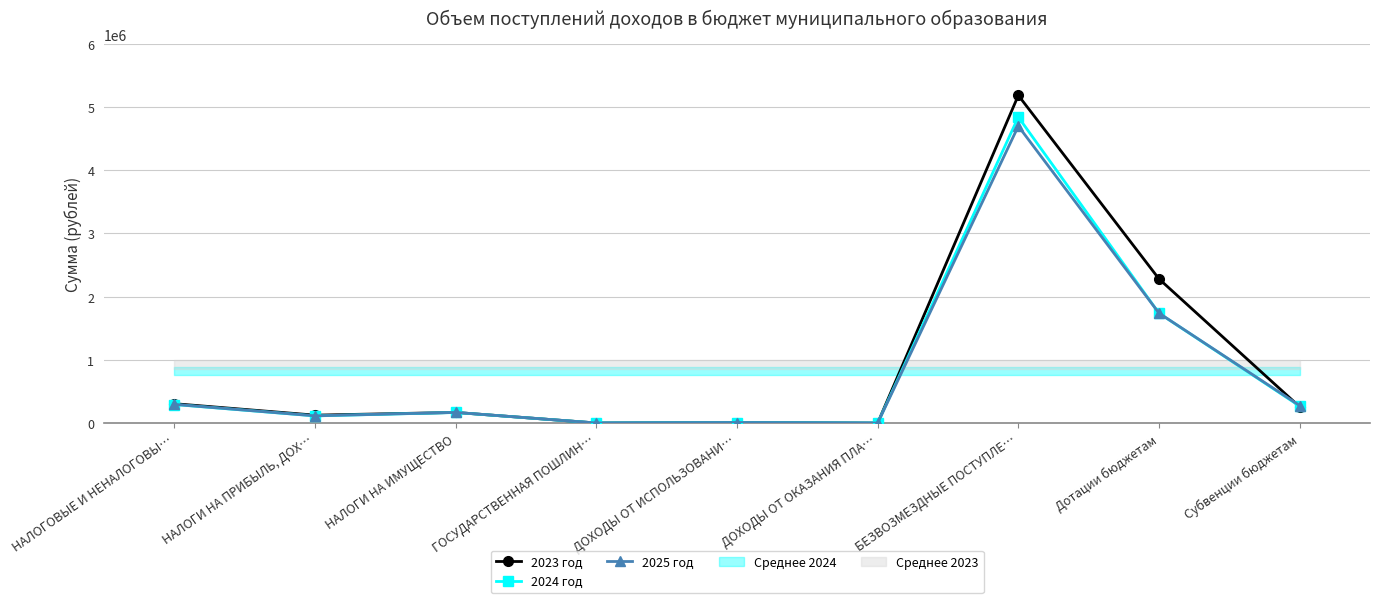

True or false: 2023 год has a value of 5184269 at БЕЗВОЗМЕЗДНЫЕ ПОСТУПЛЕ….

True